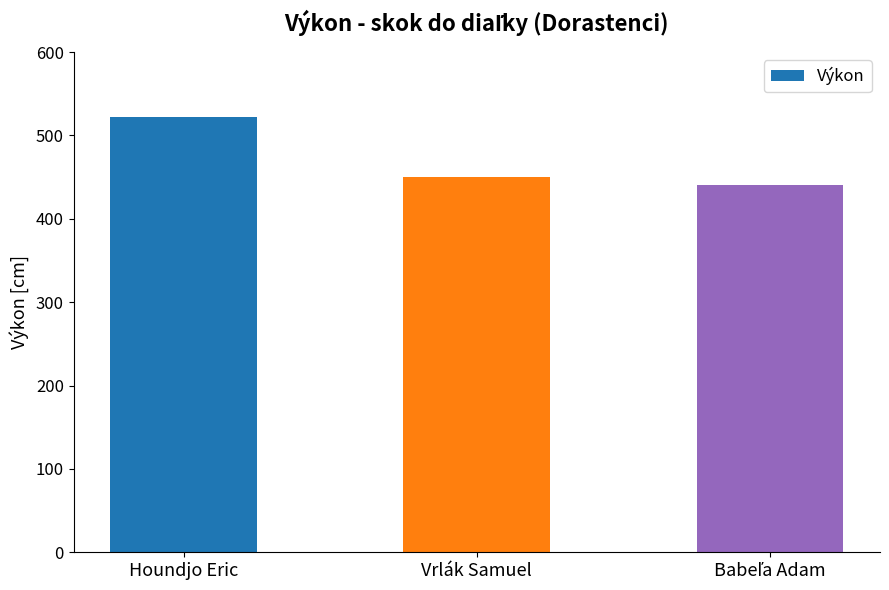

What is the label of the 1st bar from the left?

Houndjo Eric